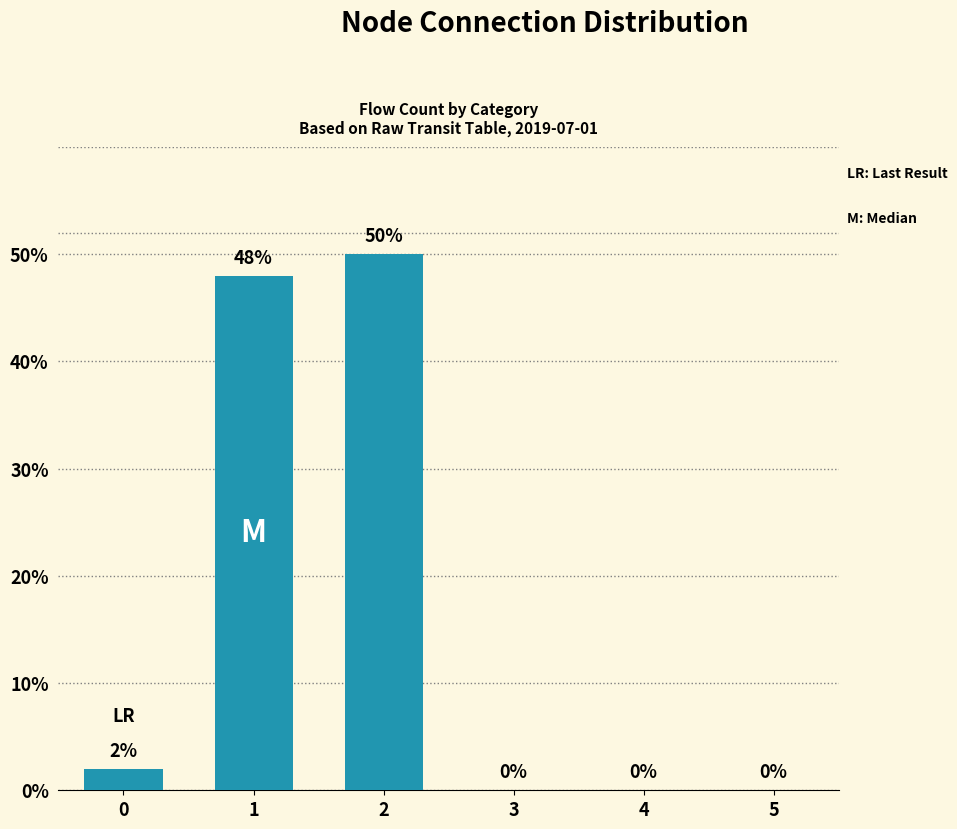

What is the average value?

17